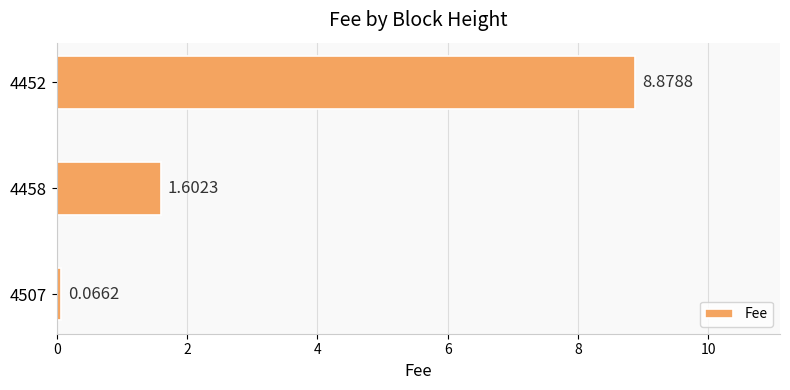

Which label corresponds to the largest value in the chart?

4452